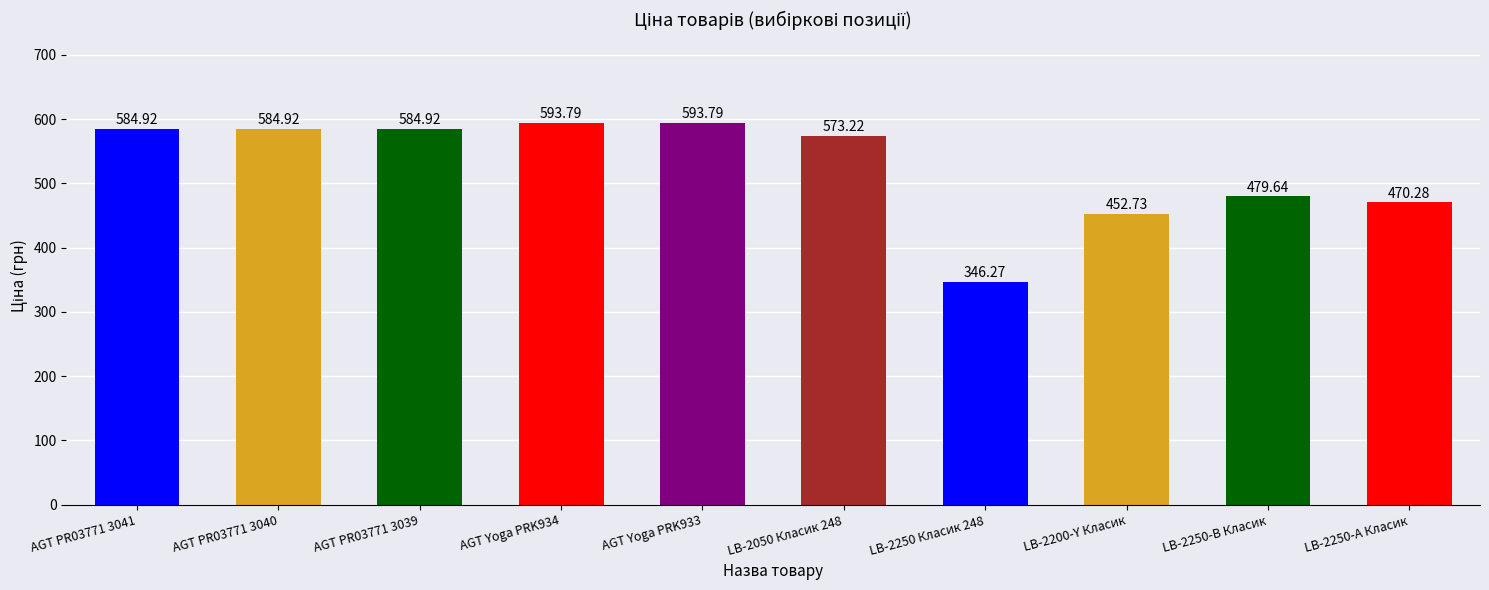

What is the difference between the maximum and minimum values?

247.5